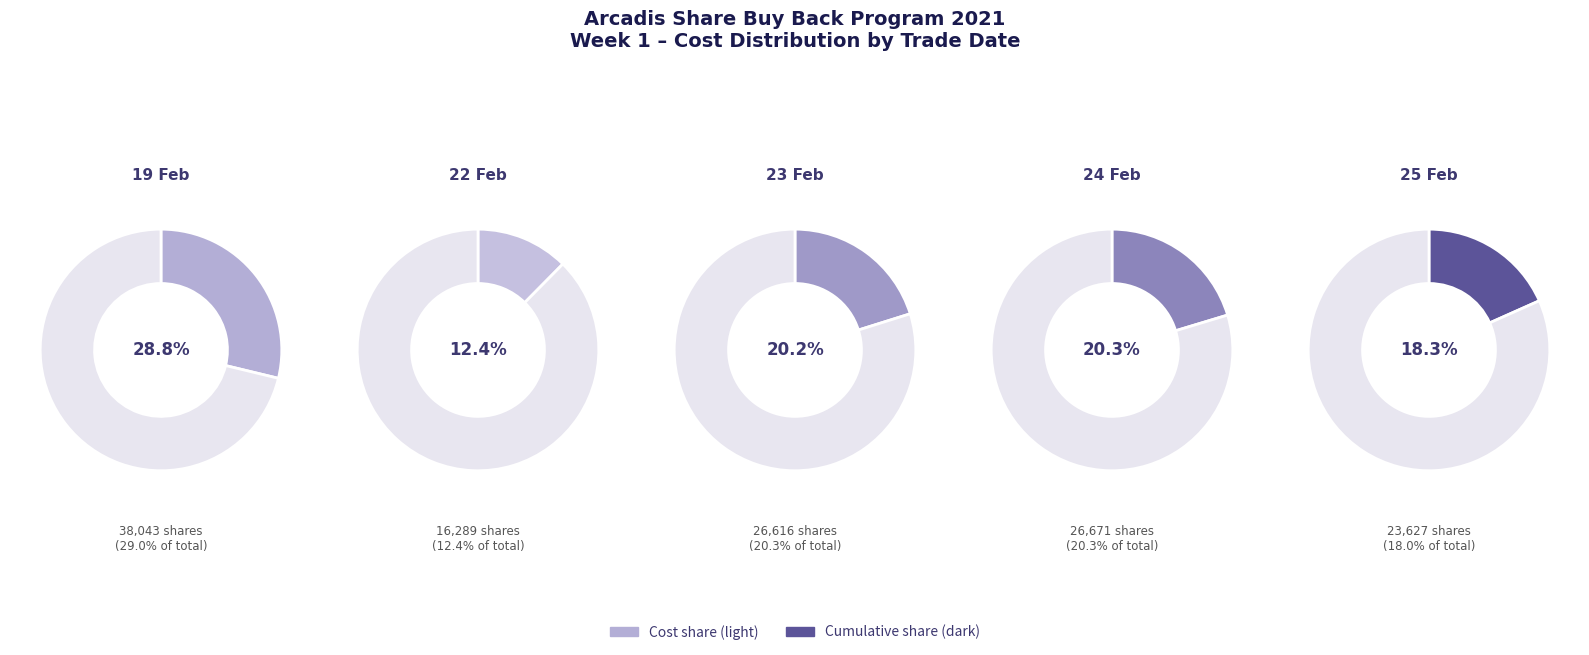

Is there a majority slice in this chart?

No